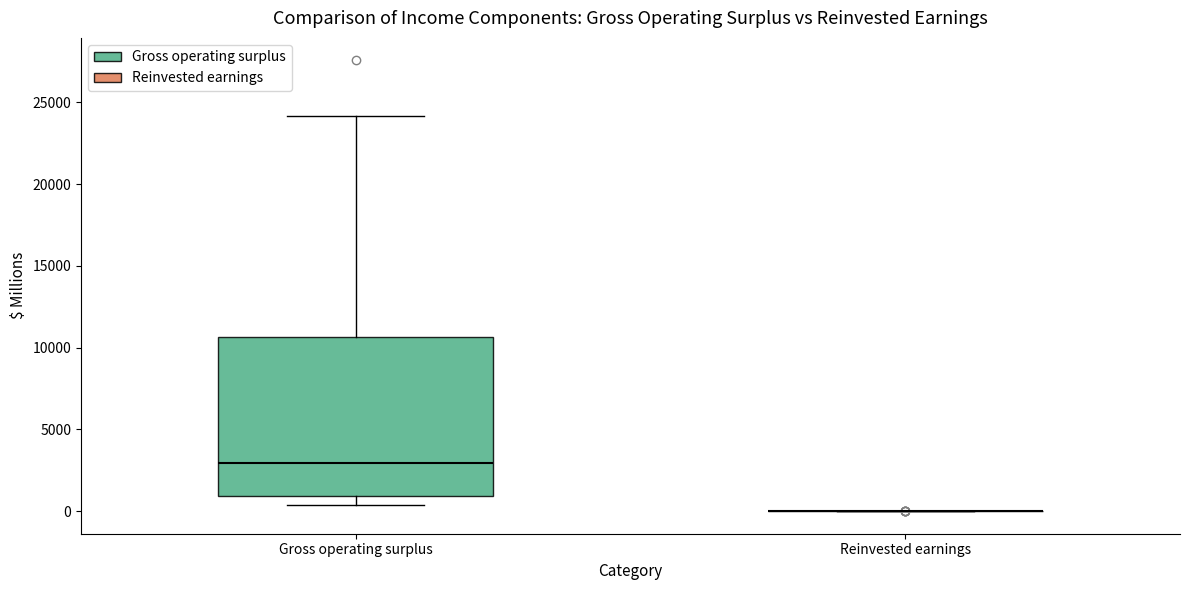

Which box is the tallest, from its lower edge to its upper edge?

Gross operating surplus